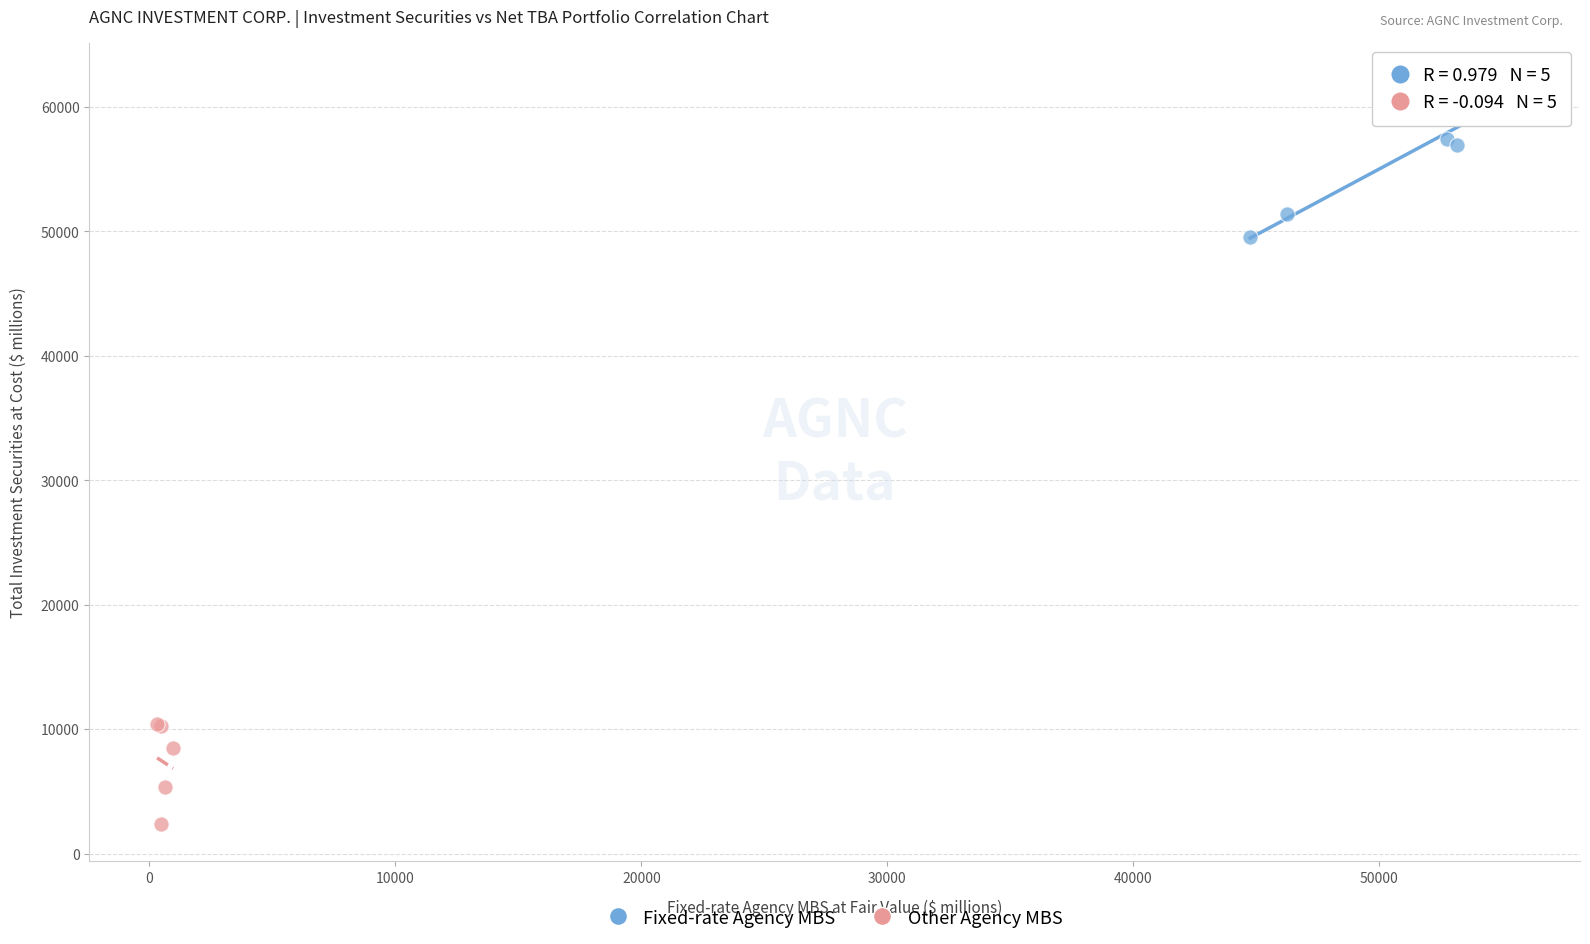

Which series has the largest Y range (max minus min)?

Fixed-rate Agency MBS